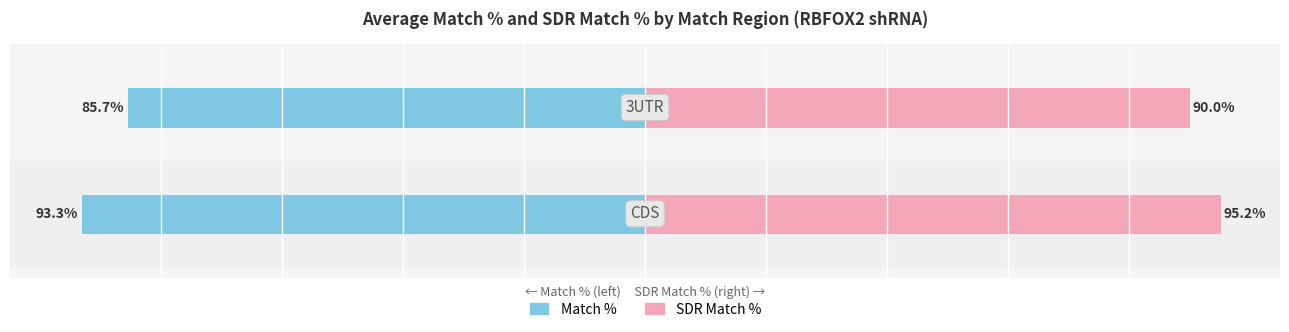

At how many categories does at least one series exceed 18?

2